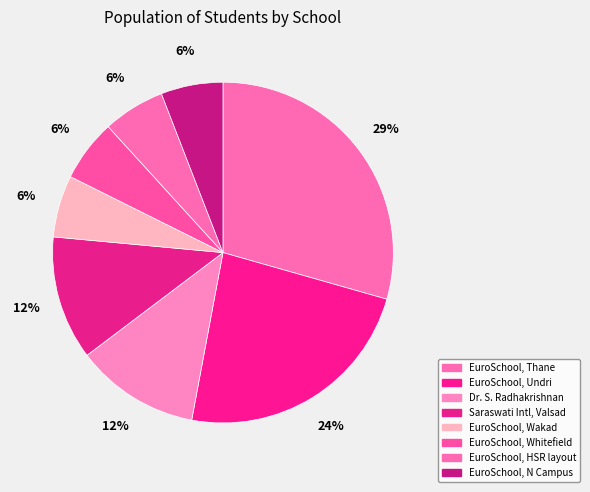

Is it true that EuroSchool, Thane is 29% of the pie?

True